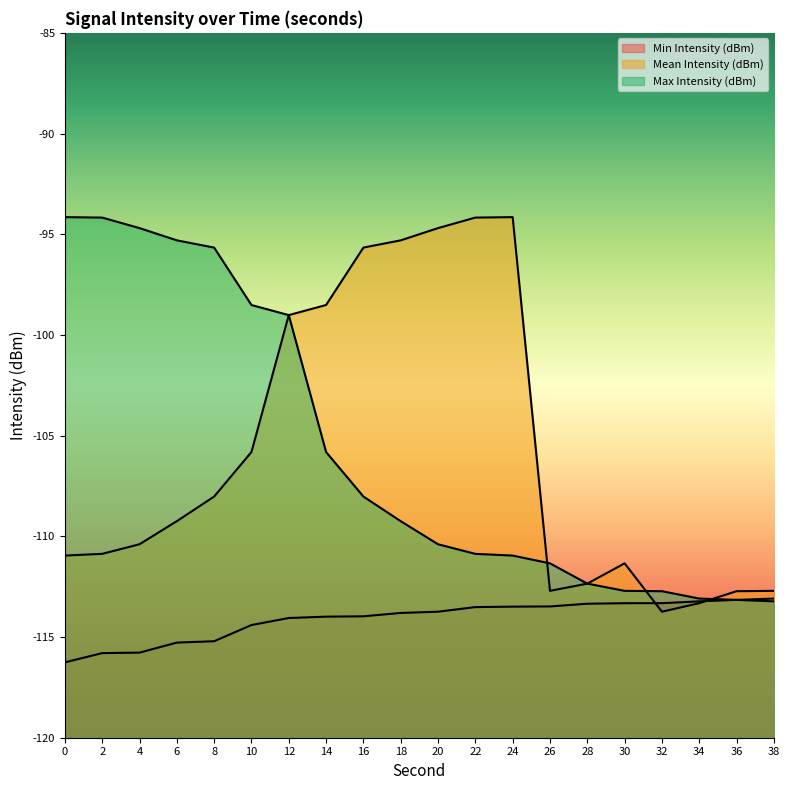

Rank the series at 38 from highest to lowest value.

Mean Intensity (dBm), Min Intensity (dBm), Max Intensity (dBm)